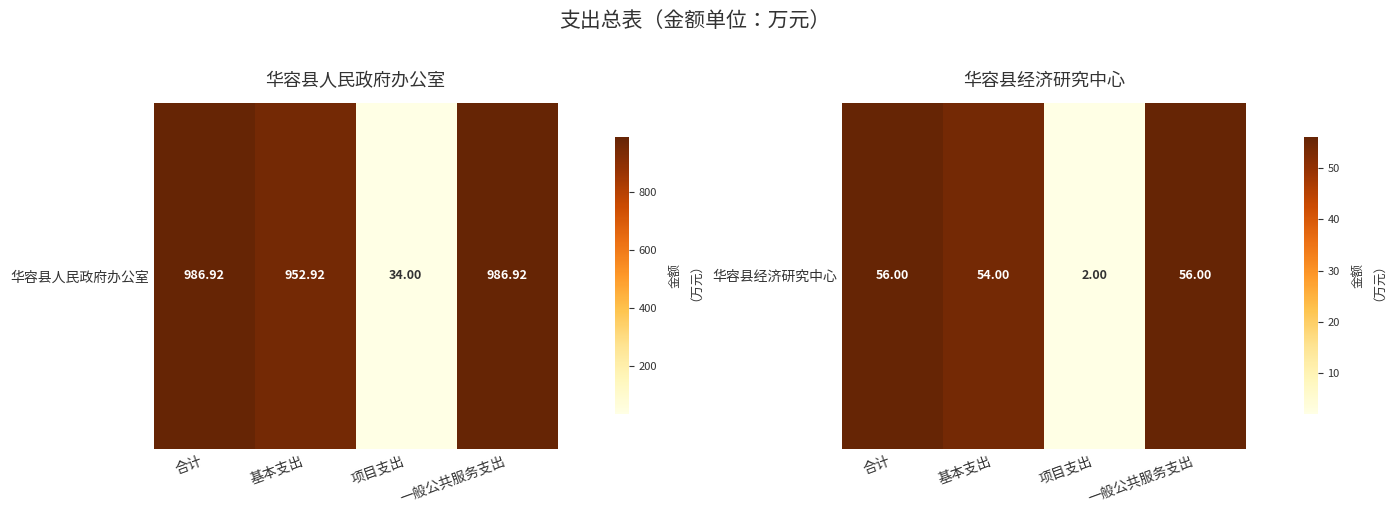

Is it true that the value at 一般公共服务支出 is 56?

True